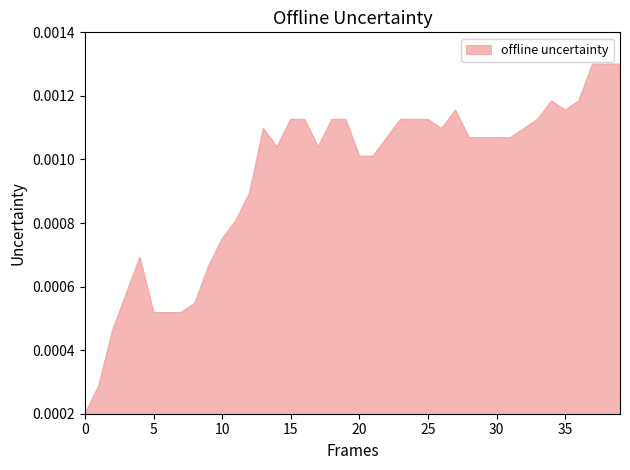

Does the chart have visible grid lines?

No